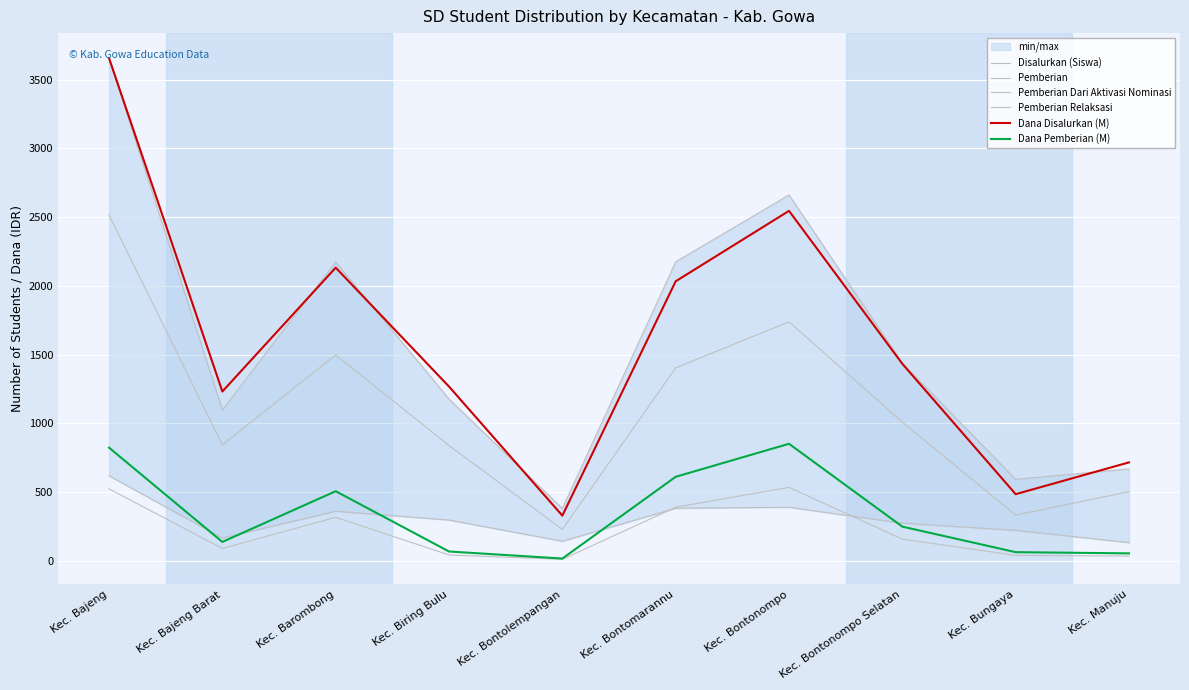

Is it true that Pemberian Dari Aktivasi Nominasi equals 34.0 at Kec. Manuju?

True